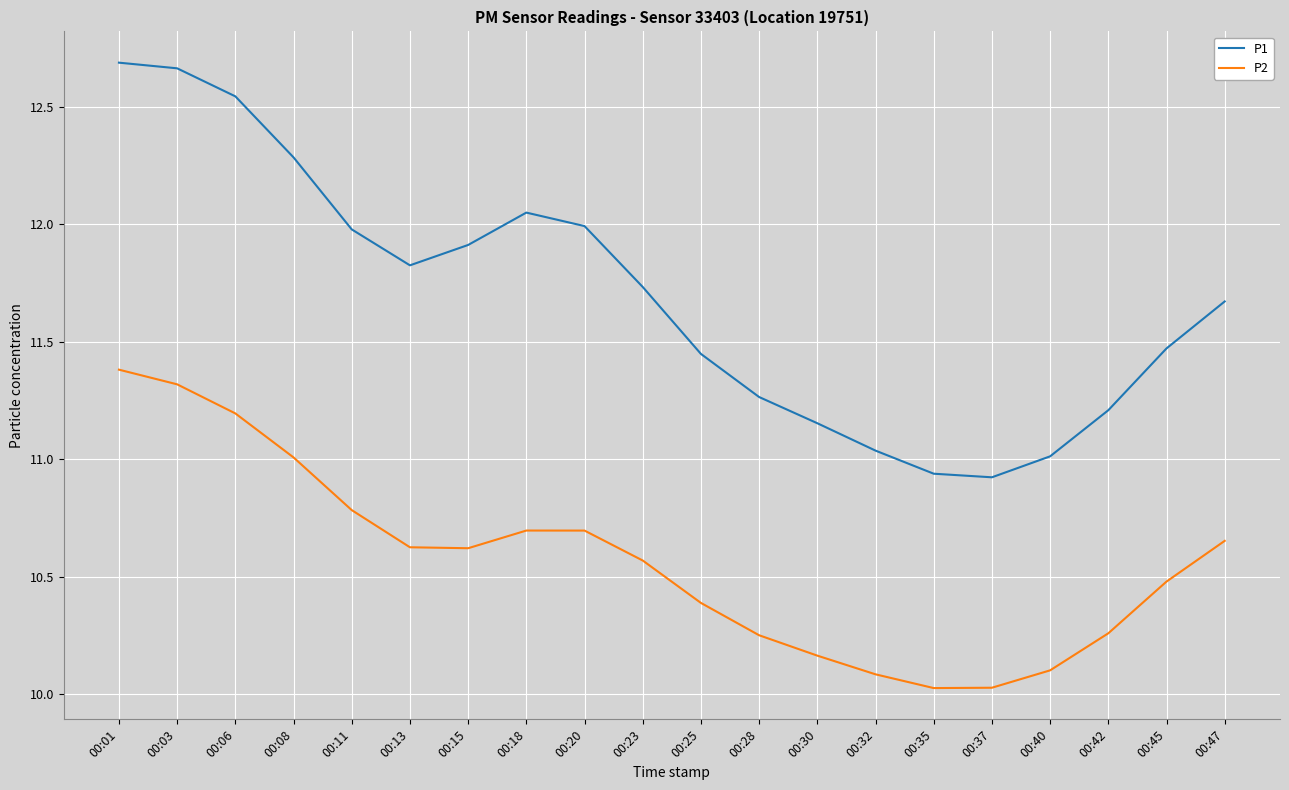

Is it true that P2 equals 13.2 at 00:35?

False